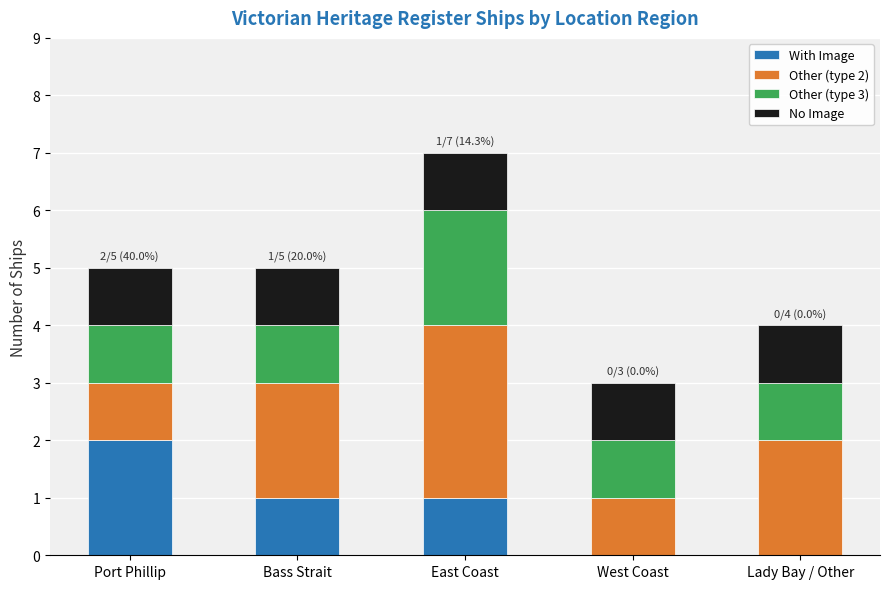

Reading right to left, what are the values for With Image?

Lady Bay / Other=0	West Coast=0	East Coast=1	Bass Strait=1	Port Phillip=2